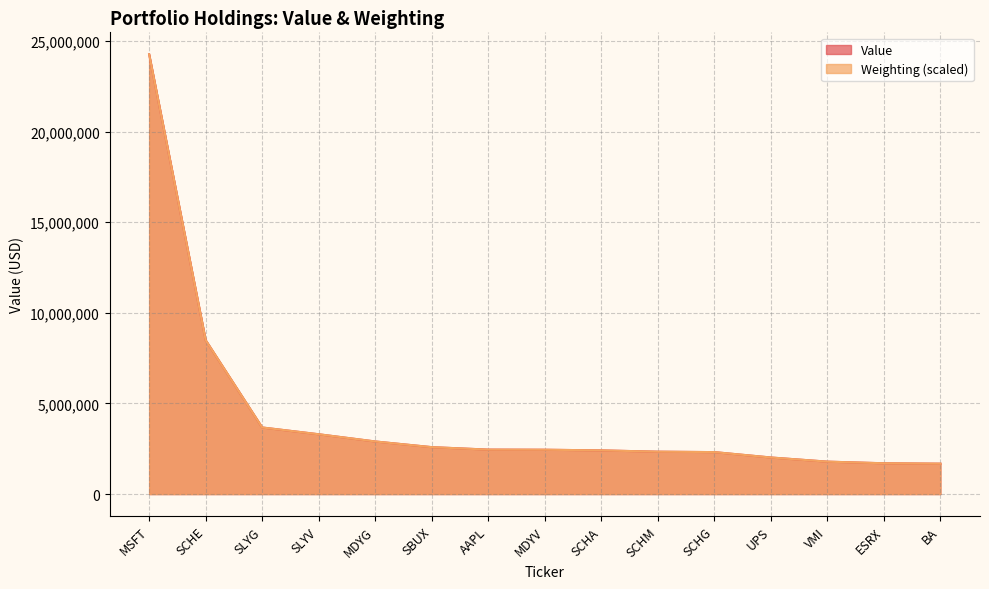

What is the difference between the highest and lowest values at SCHG?

269.1